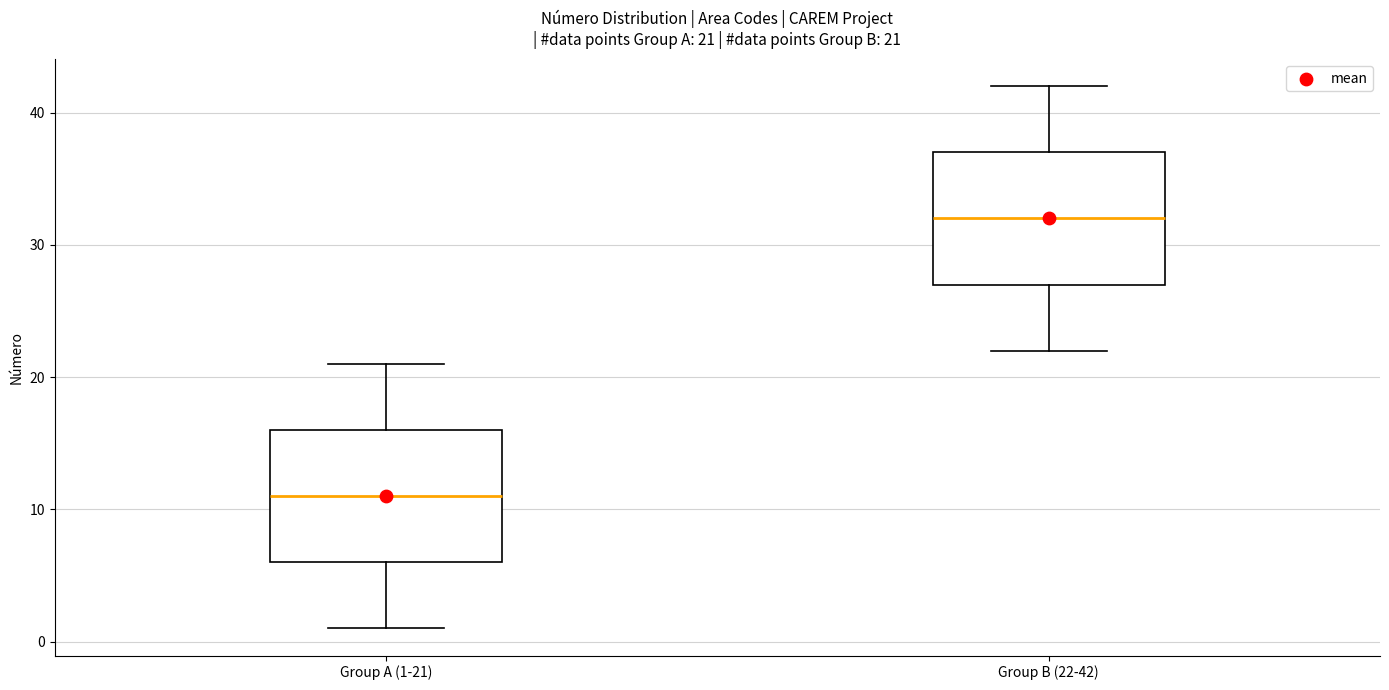

Which box has the highest median line?

Group B (22-42)